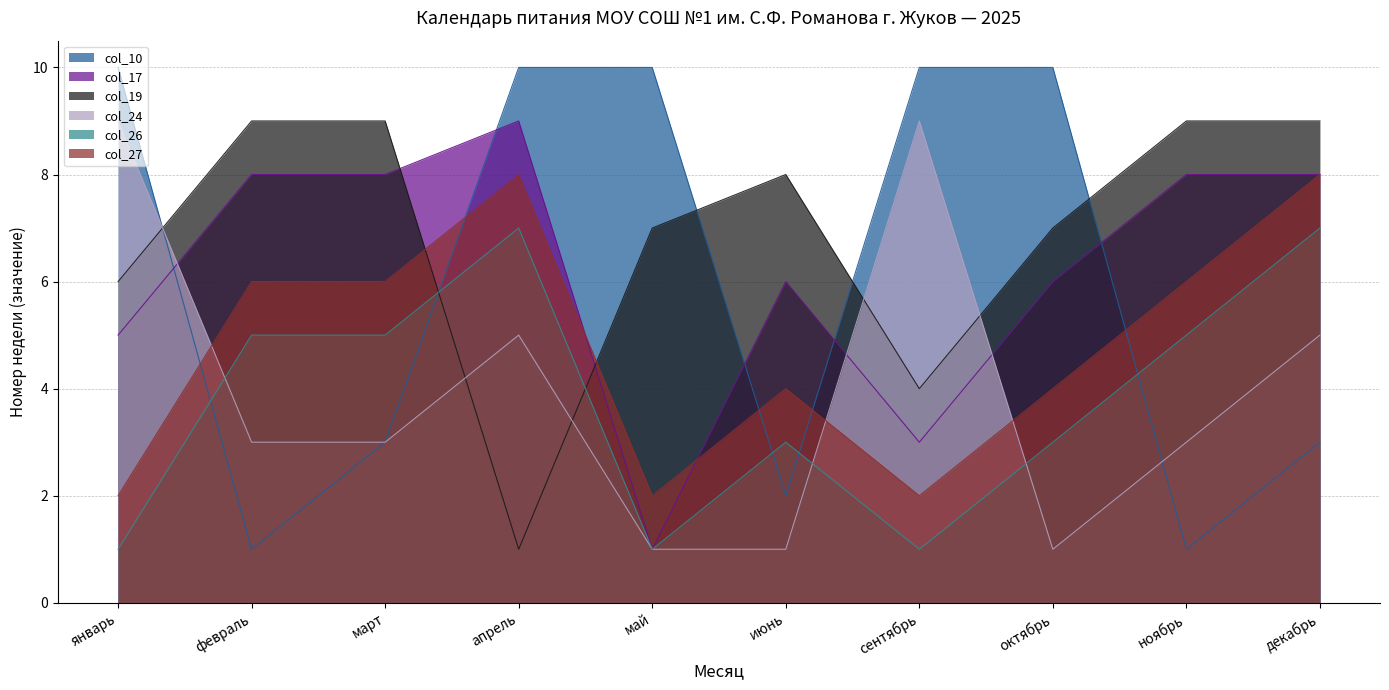

Reading right to left, what are all the values shown in this chart?

col_10: декабрь=3	ноябрь=1	октябрь=10	сентябрь=10	июнь=2	май=10	апрель=10	март=3	февраль=1	январь=10
col_17: декабрь=8	ноябрь=8	октябрь=6	сентябрь=3	июнь=6	май=1	апрель=9	март=8	февраль=8	январь=5
col_19: декабрь=9	ноябрь=9	октябрь=7	сентябрь=4	июнь=8	май=7	апрель=1	март=9	февраль=9	январь=6
col_24: декабрь=5	ноябрь=3	октябрь=1	сентябрь=9	июнь=1	май=1	апрель=5	март=3	февраль=3	январь=9
col_26: декабрь=7	ноябрь=5	октябрь=3	сентябрь=1	июнь=3	май=1	апрель=7	март=5	февраль=5	январь=1
col_27: декабрь=8	ноябрь=6	октябрь=4	сентябрь=2	июнь=4	май=2	апрель=8	март=6	февраль=6	январь=2